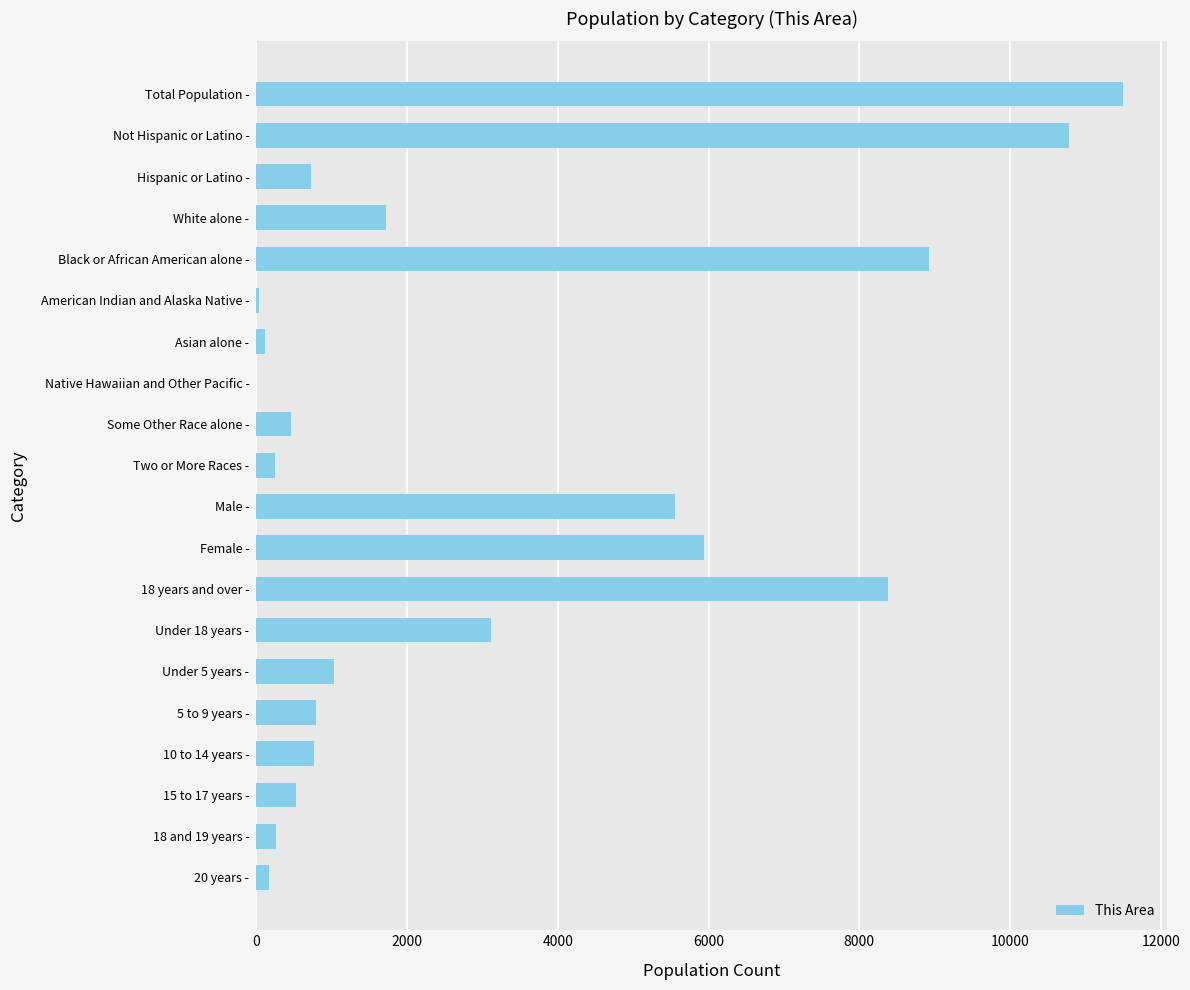

True or false: the data shows 4874 at Black or African American alone -.

False